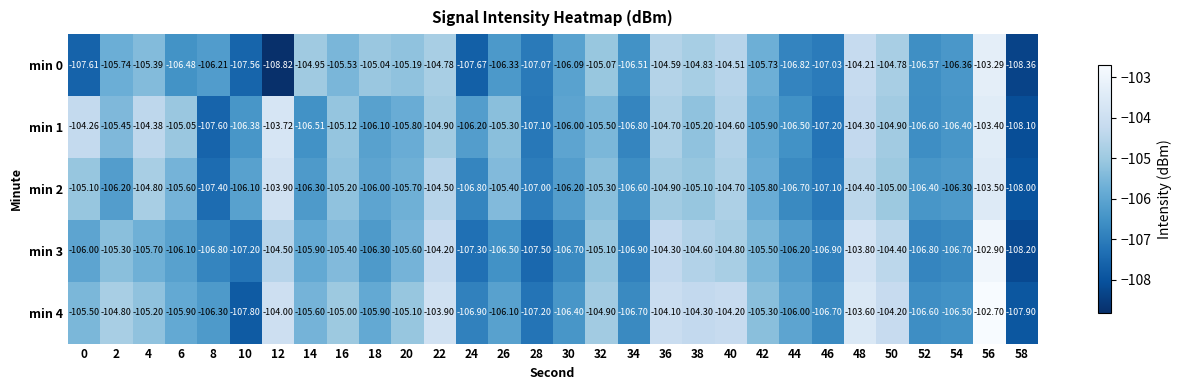

At which category is the sum across all series the highest?

56